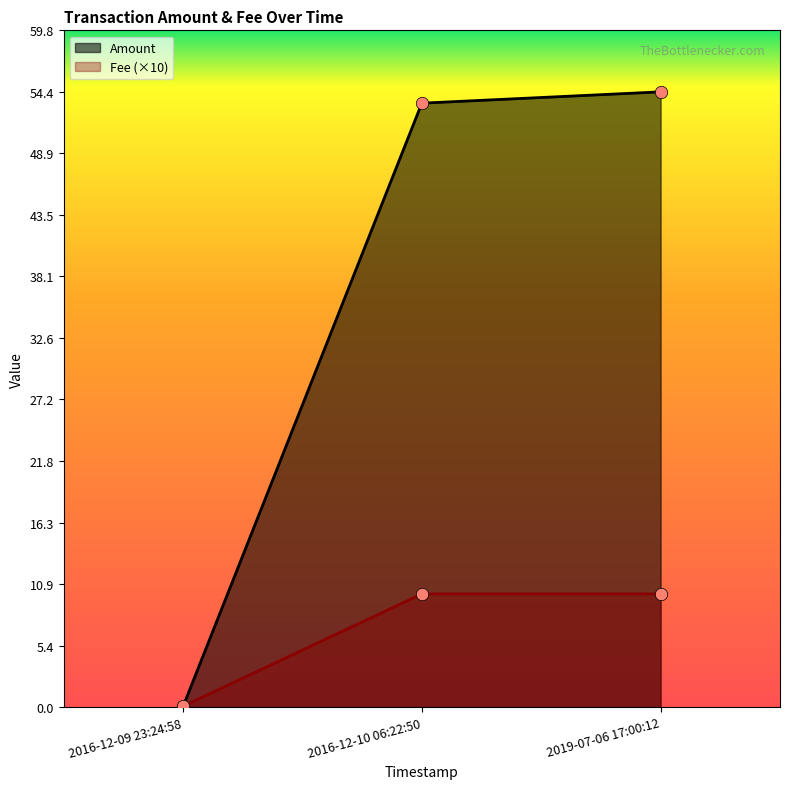

At which category is the sum across all series the highest?

2019-07-06 17:00:12